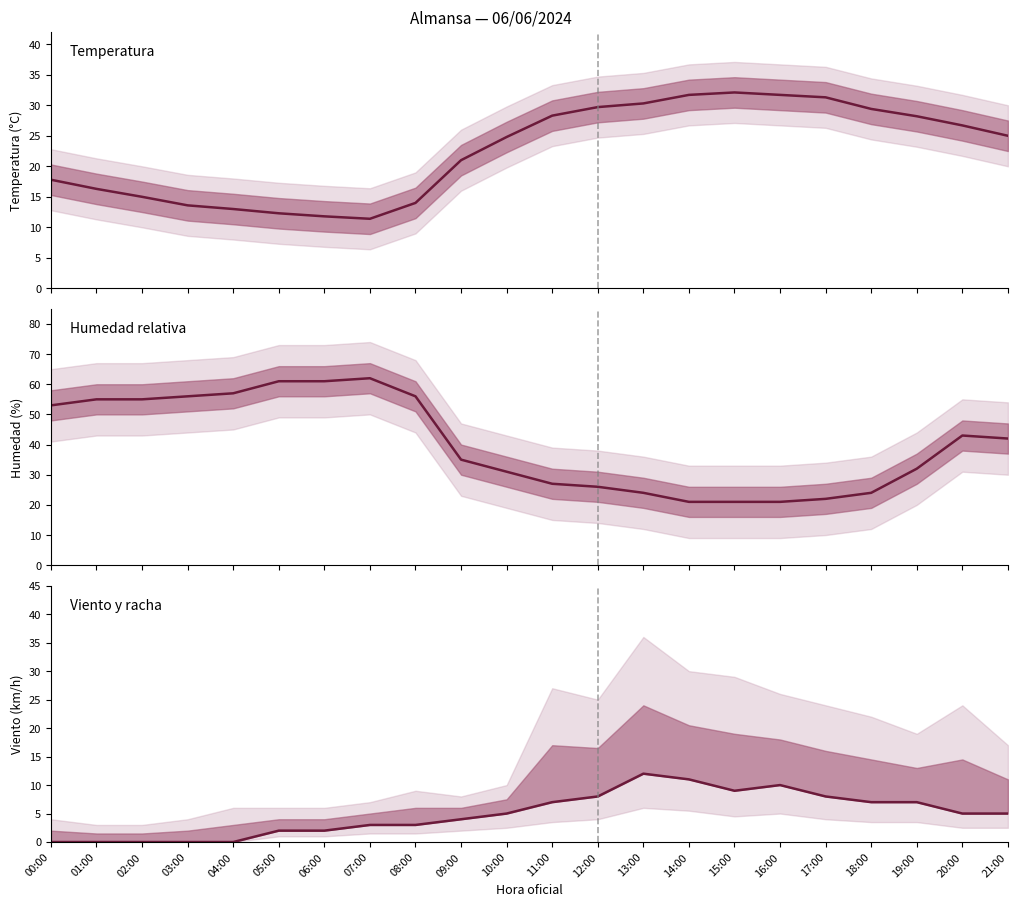

What is the label of the 17th point from the right?

05:00